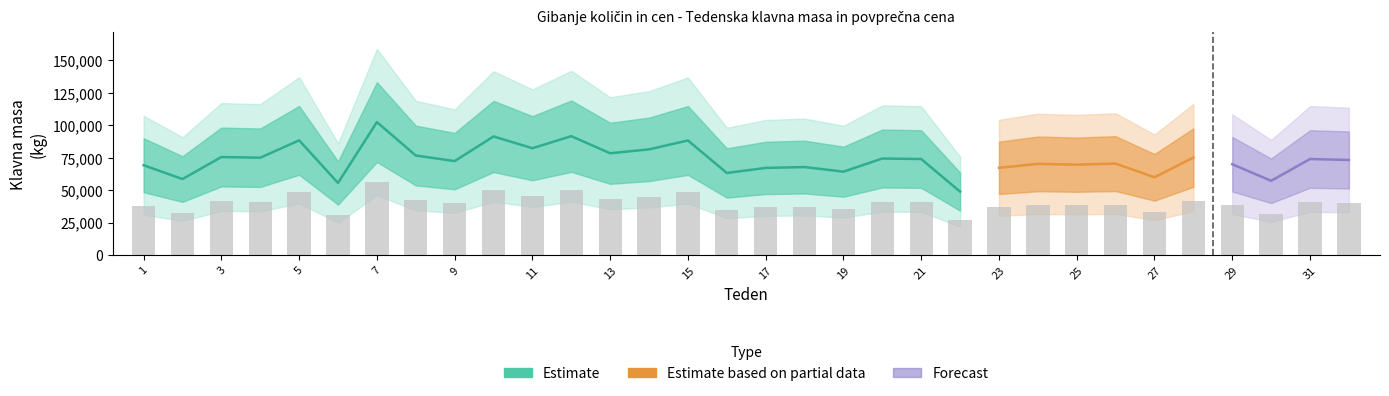

Which category has the highest value across all series?

7